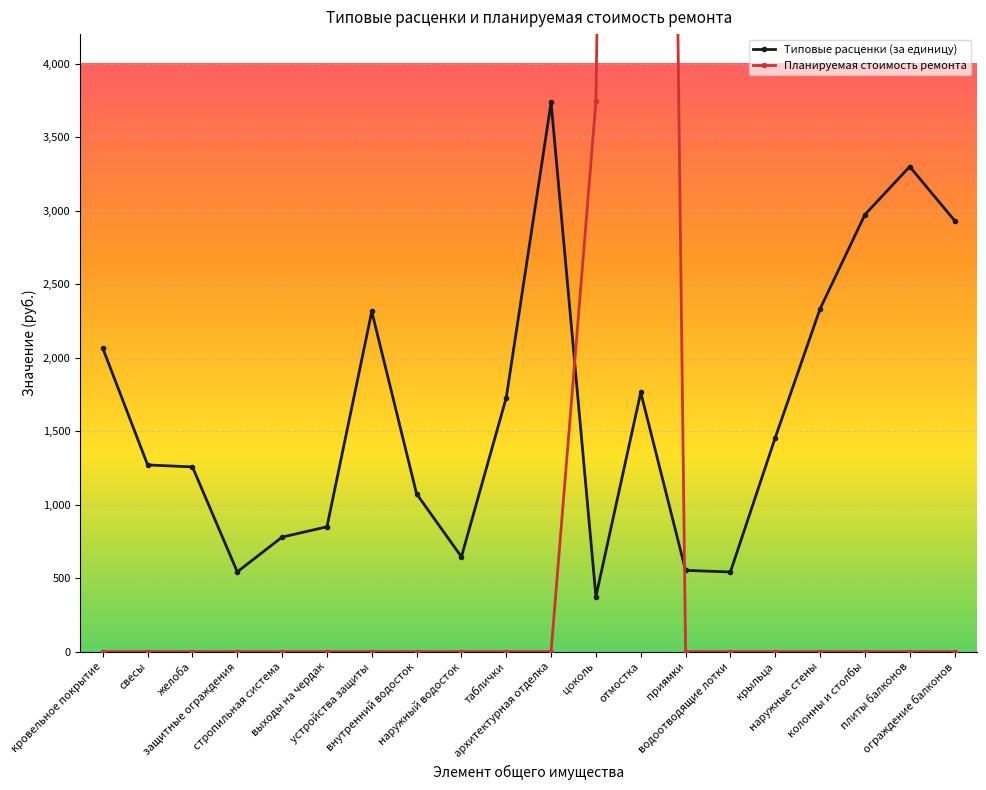

Where do Планируемая стоимость ремонта and Типовые расценки (за единицу) first cross each other?

архитектурная отделка and цоколь